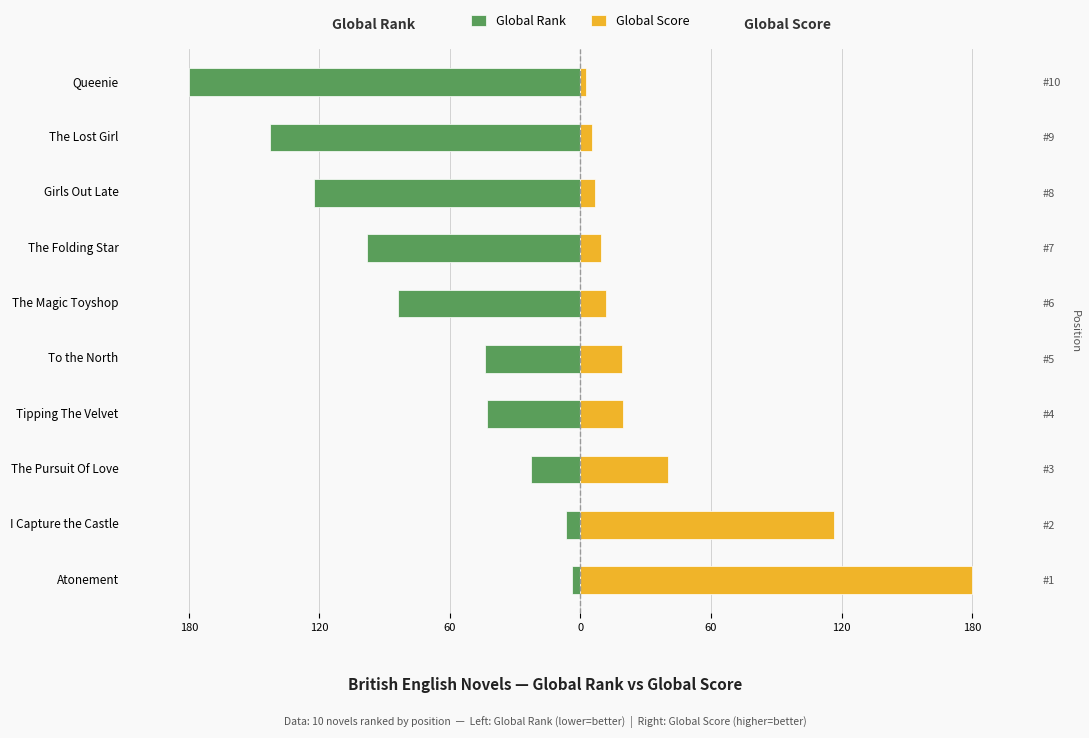

Between I Capture the Castle and Girls Out Late, which series saw the biggest shift?

Global Rank